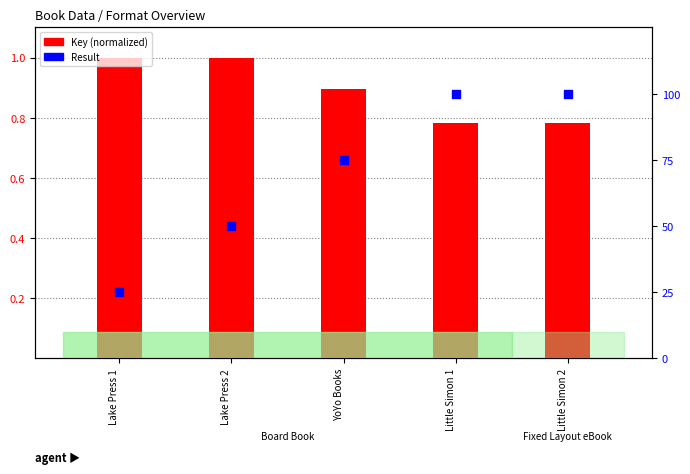

At how many categories does at least one series exceed 1?

4